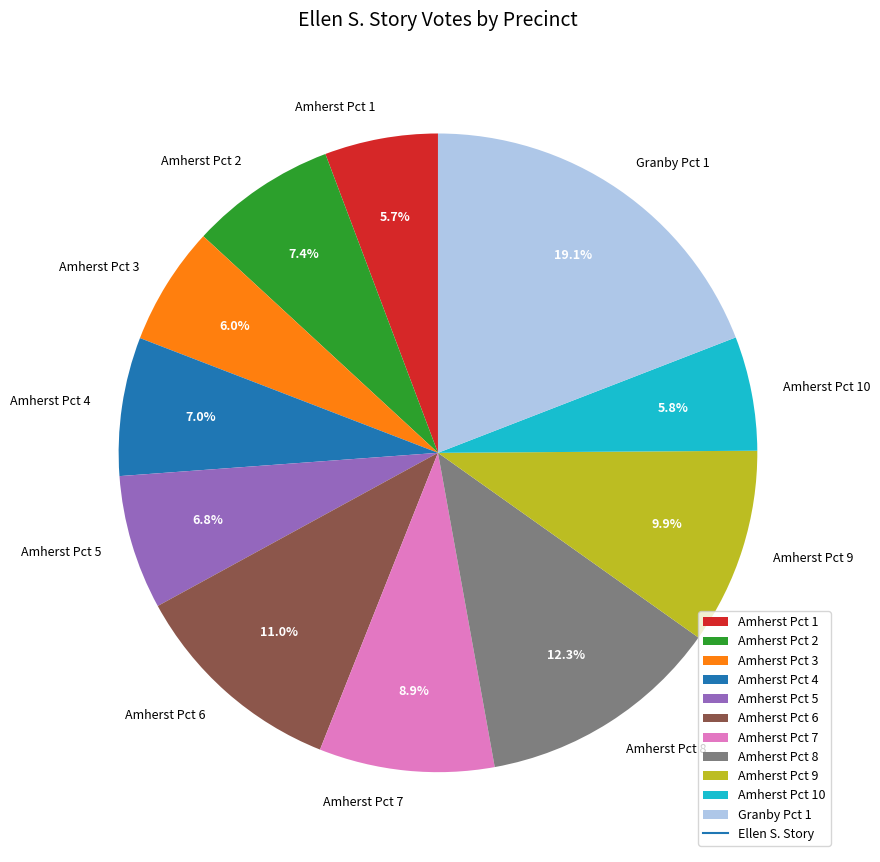

Count the number of slices in the pie.

11